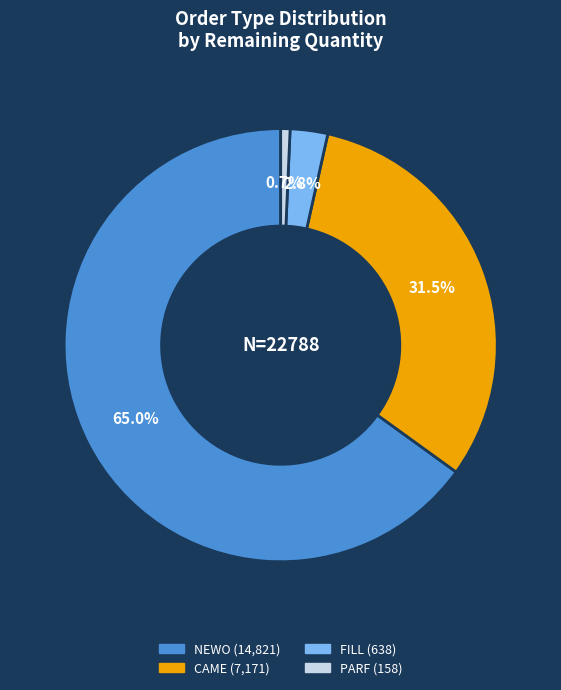

Is there a majority slice in this chart?

Yes